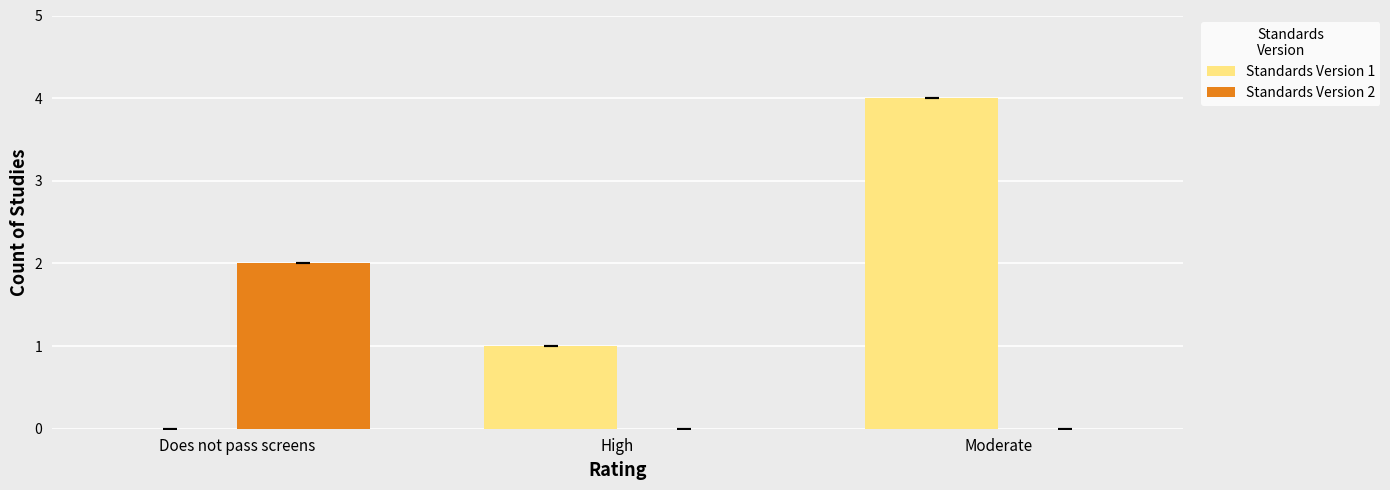

What is the maximum value for Standards Version 2?

2